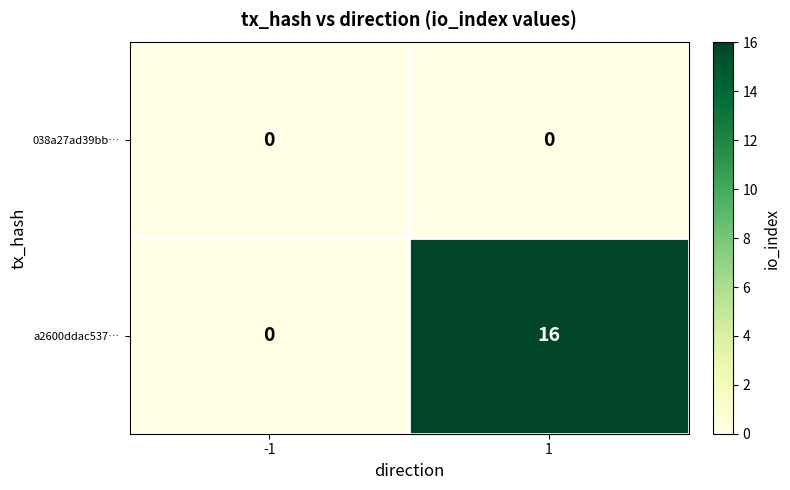

What is the sum of all a2600ddac537… values?

16